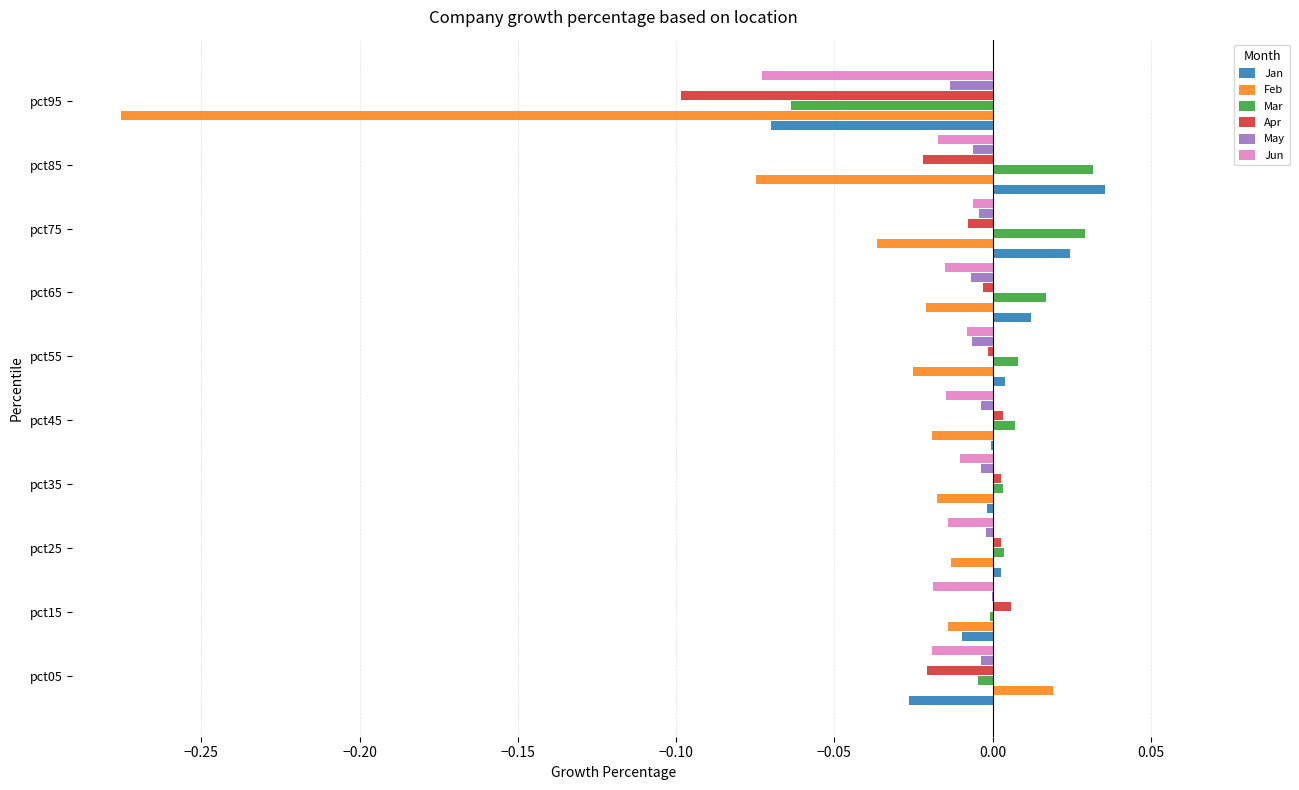

Is it true that Jun equals -0.0 at pct25?

True